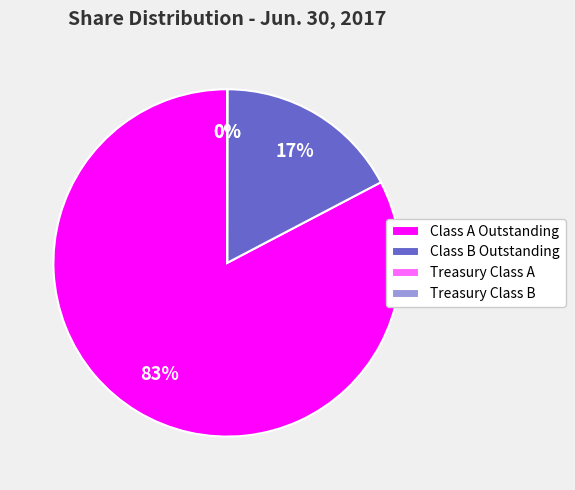

To the nearest percent, what portion does Class B Outstanding represent?

17%